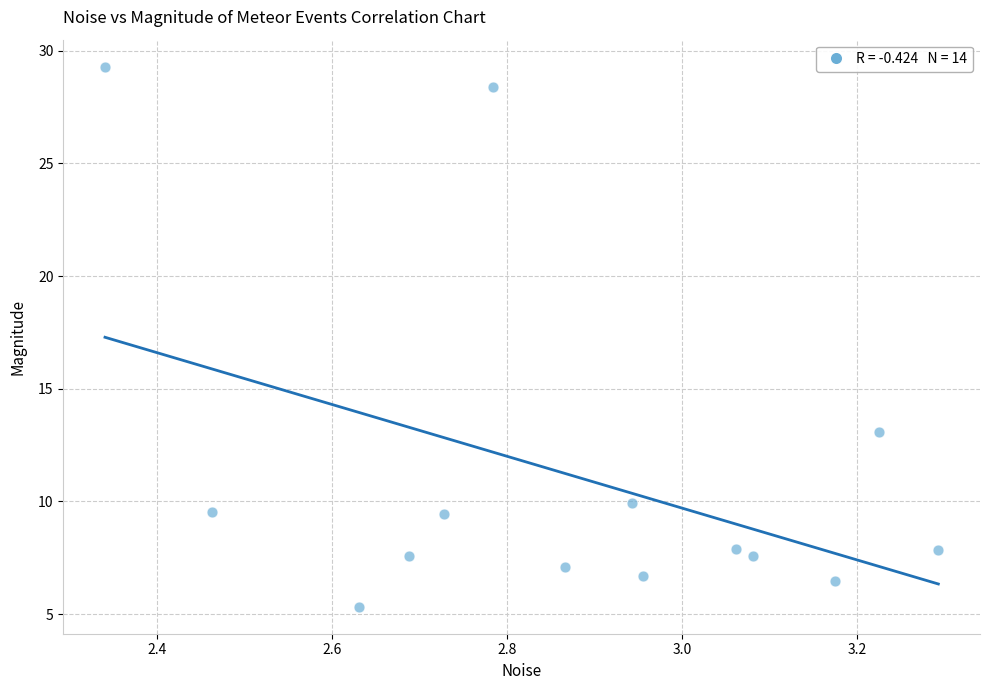

What Y value in the scatter plot is closest to 17?

13.1